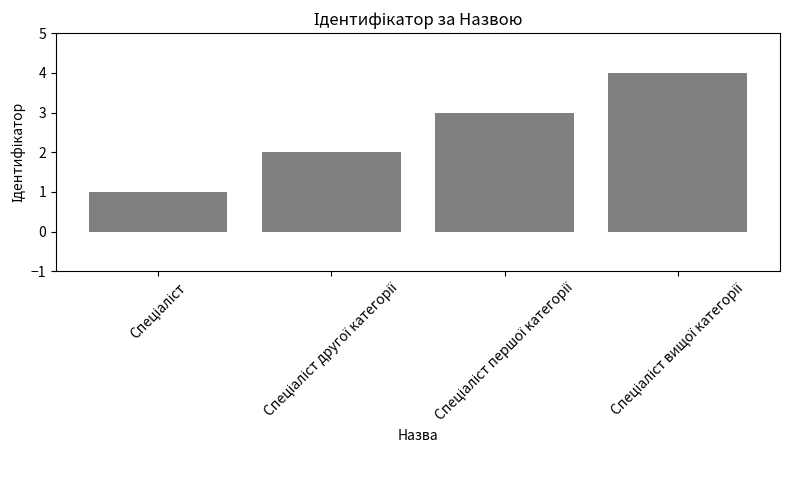

What is the greatest value displayed?

4